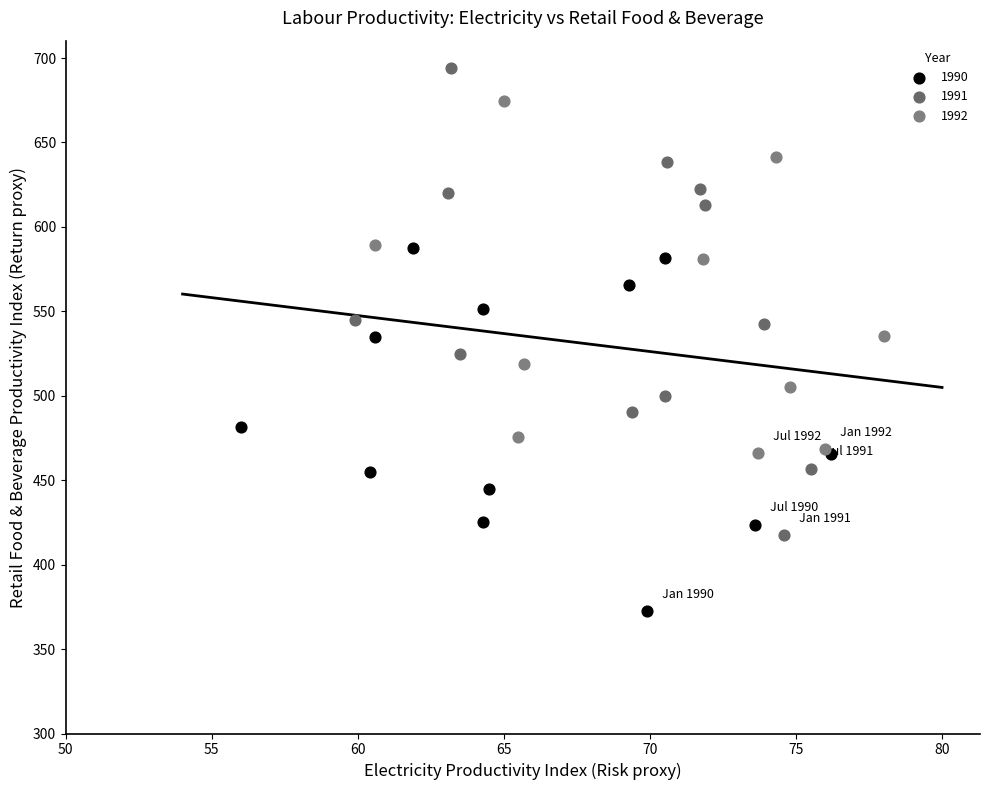

Which series reaches the maximum Y coordinate?

1991